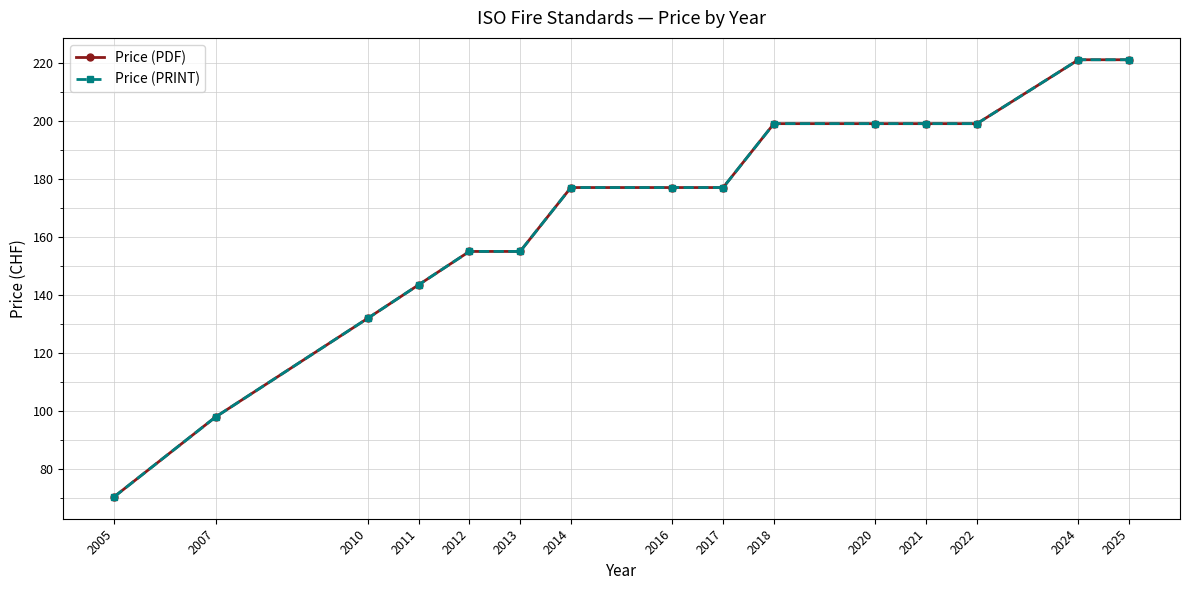

How many lines are shown in the chart?

2